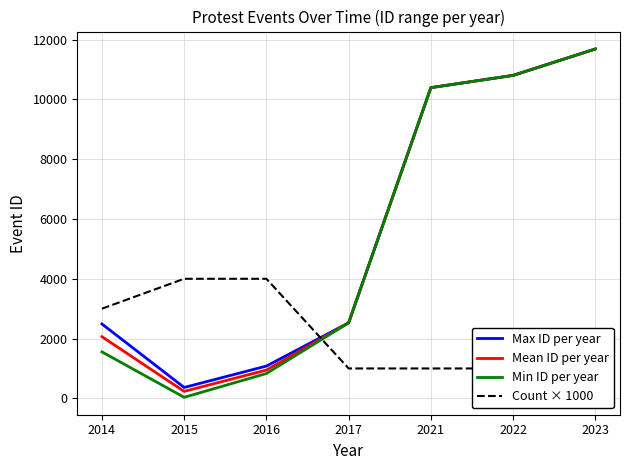

Rank the categories by Max ID per year value from highest to lowest.

2023, 2022, 2021, 2017, 2014, 2016, 2015